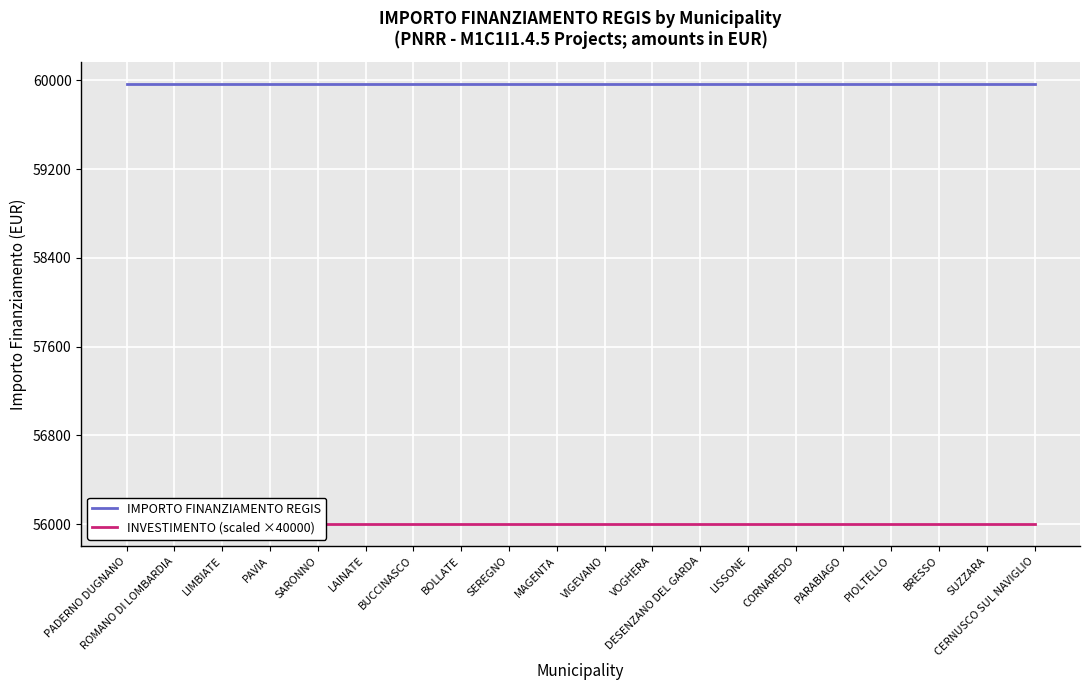

Which category has the highest value in the IMPORTO FINANZIAMENTO REGIS series?

PADERNO DUGNANO